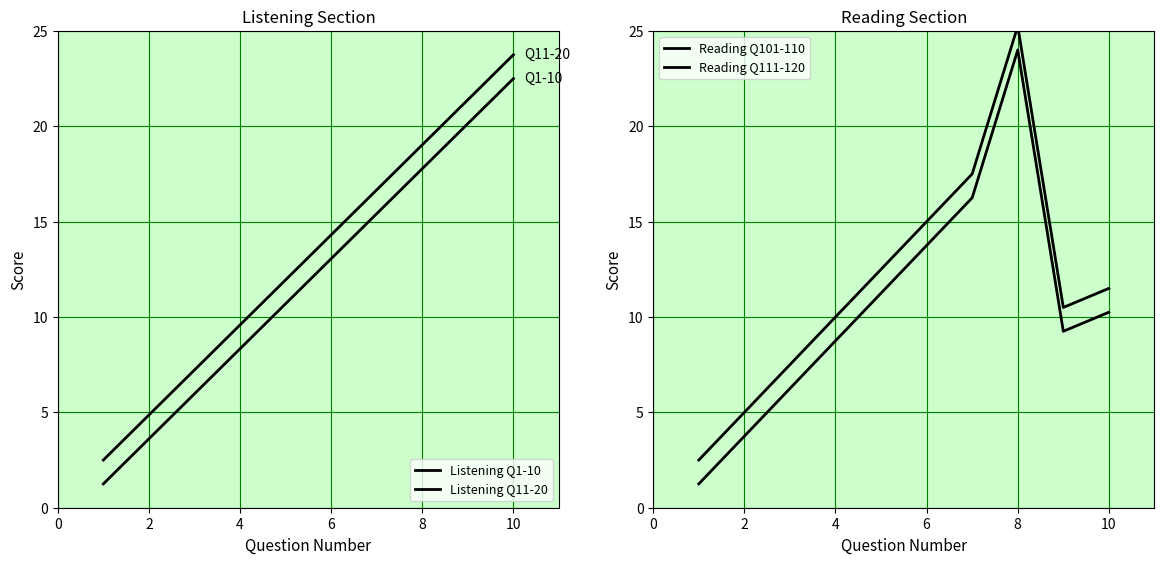

Does the chart display data point markers on the line(s)?

No